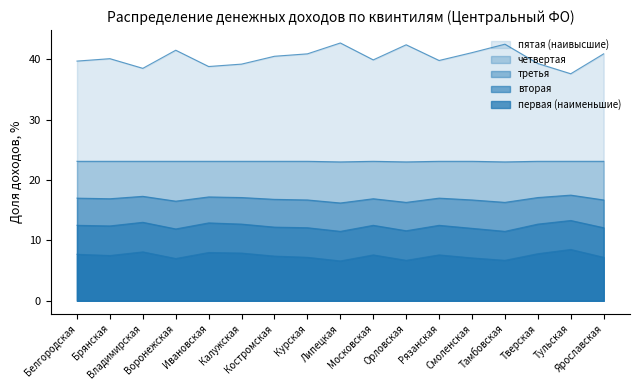

What is the label of the 13th point from the left?

Смоленская